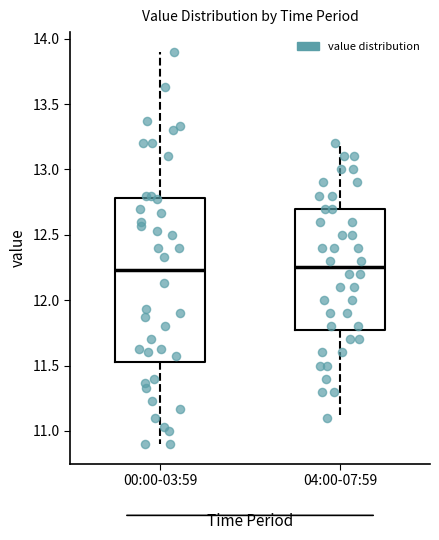

Reading left to right, read every box against the y-axis: the position of its median line, the range the box covers, and the ends of its whiskers. The values are not printed on the chart, so give them approximately, as read against the axis.

00:00-03:59: median 12.25, box 11.55 to 12.80, whiskers 10.90 to 13.90
04:00-07:59: median 12.25, box 11.80 to 12.70, whiskers 11.10 to 13.20